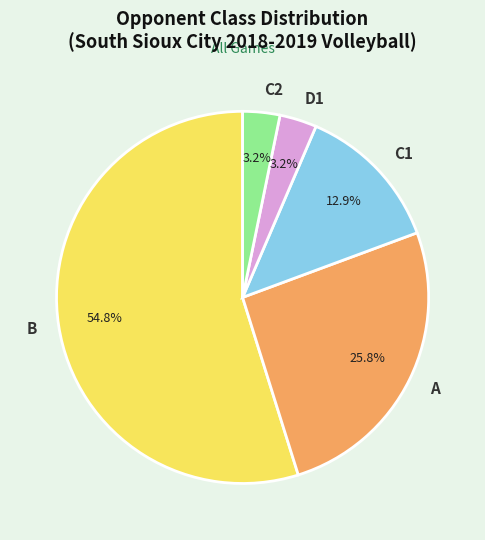

Between C1 and B, which is larger?

B